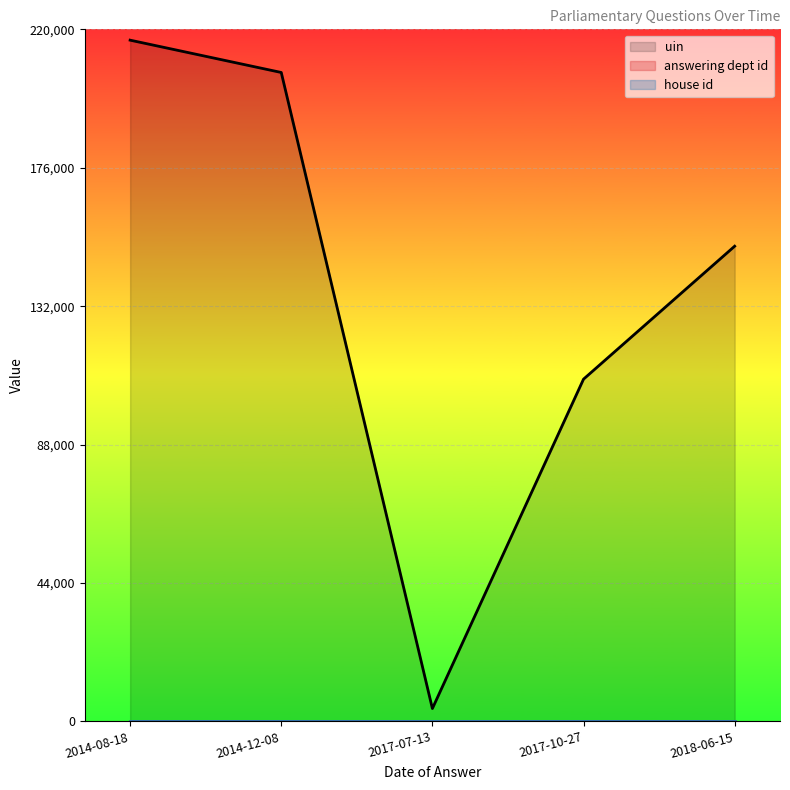

At which label does uin reach its minimum?

2017-07-13